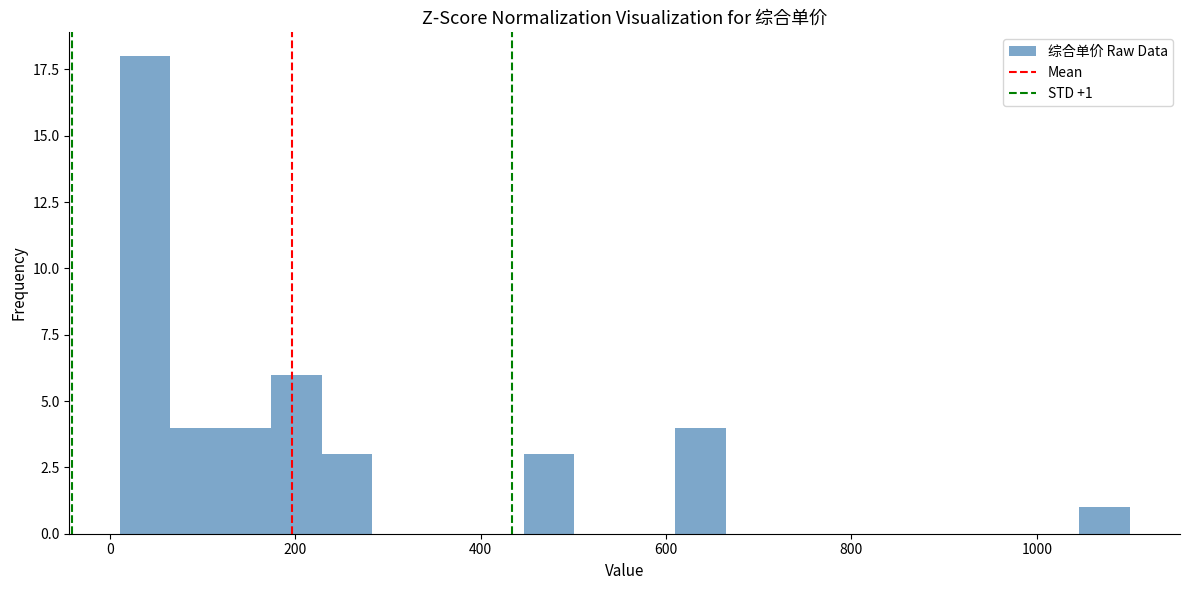

Read against the x-axis, roughly where is the centre of the tallest bar?

40